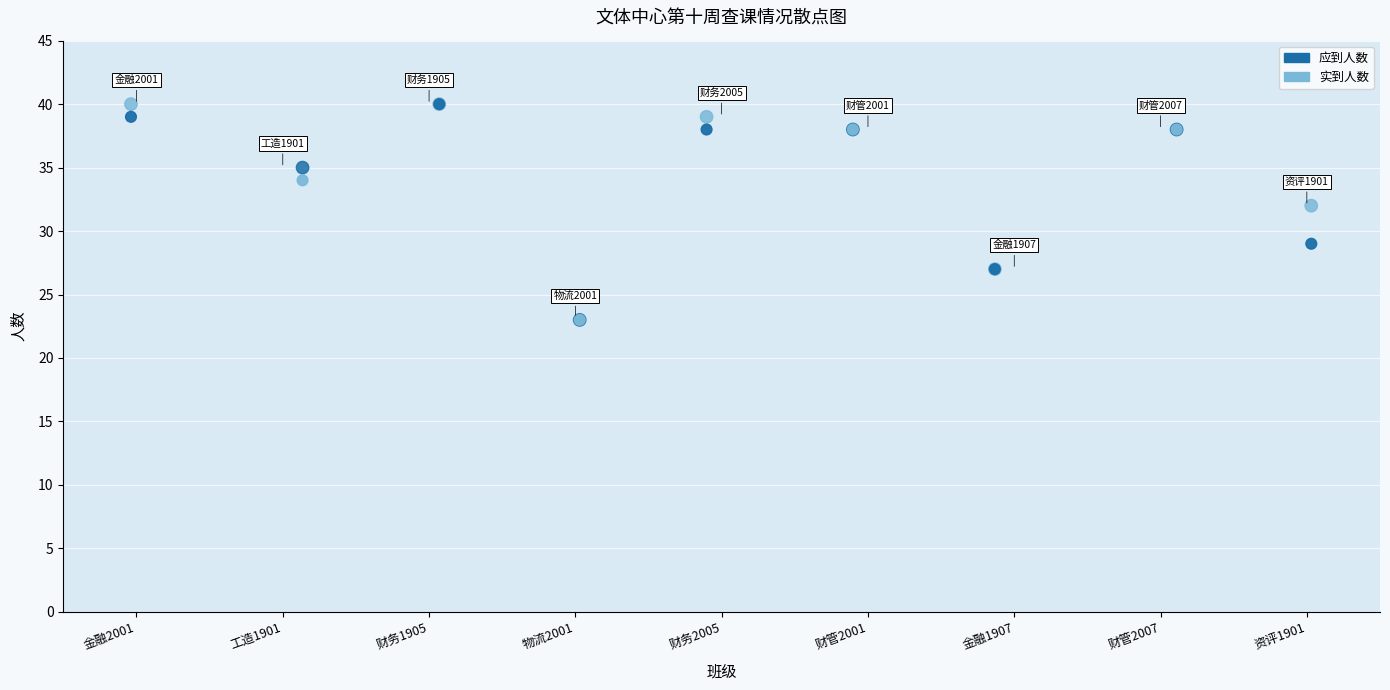

Across all series, what Y value is closest to 31?

32